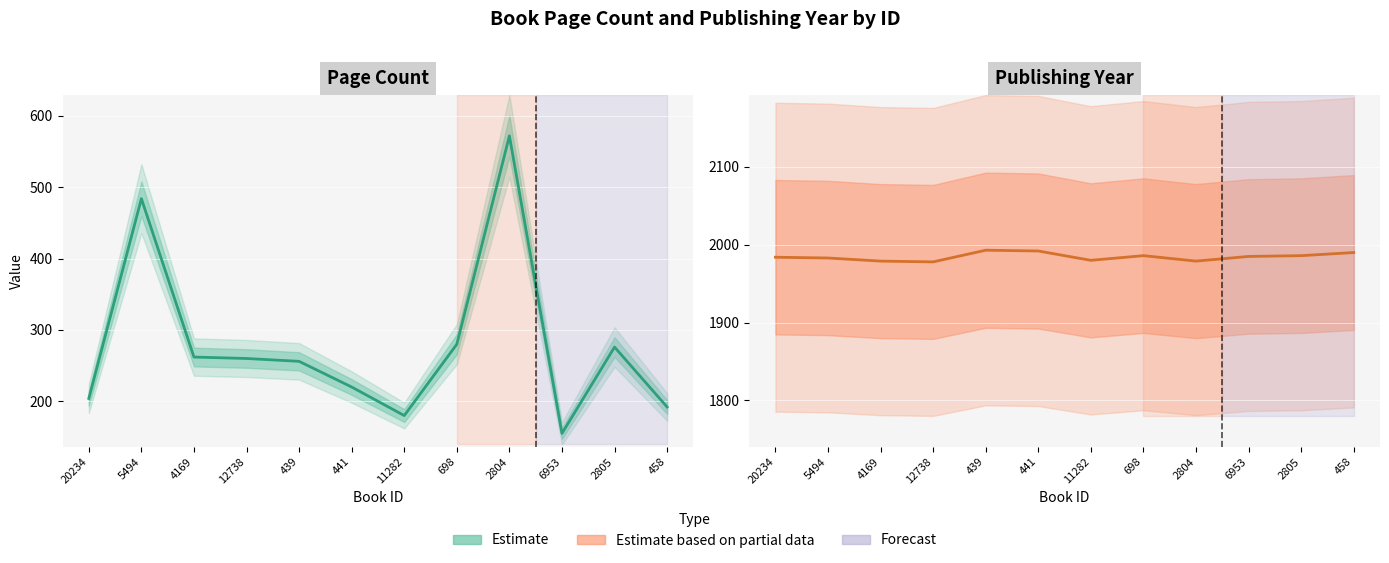

Does the chart display data point markers on the line(s)?

No